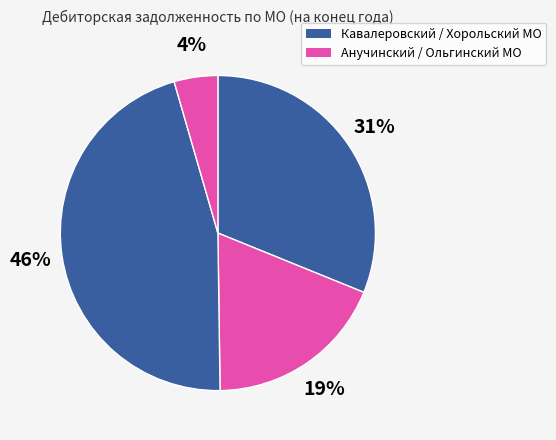

Rank the categories by value from highest to lowest.

Хорольский МО, Кавалеровский МО, Анучинский МО, Ольгинский МО